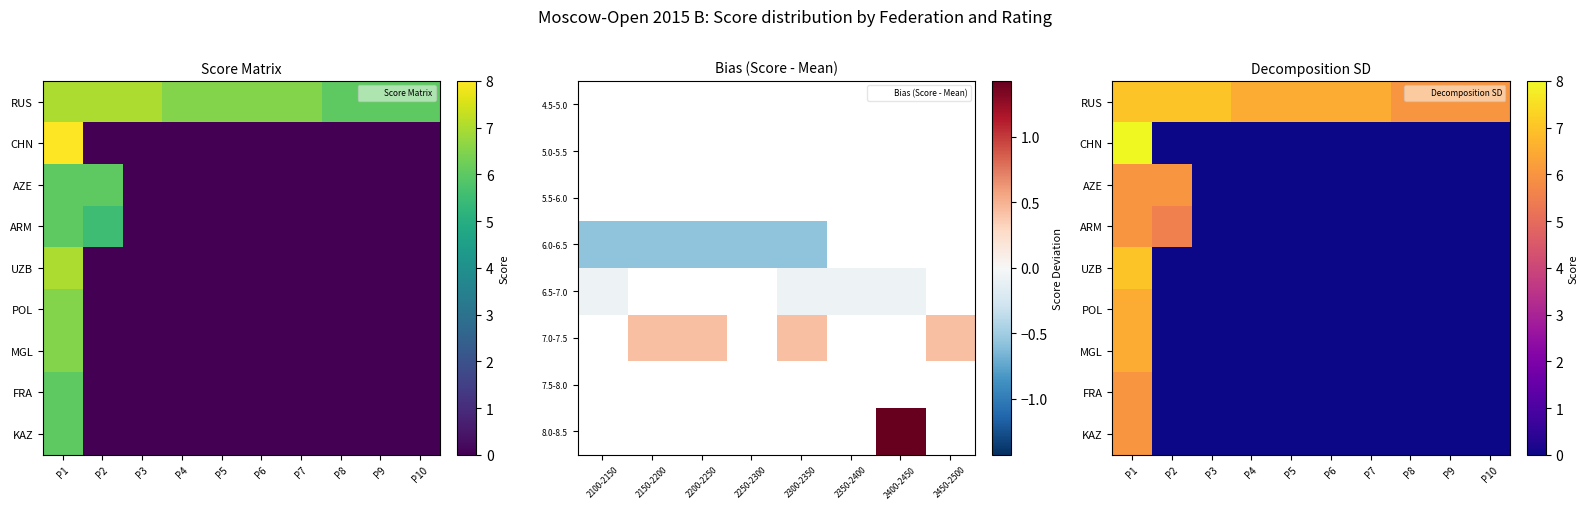

Rank the series by their maximum value, from highest to lowest.

CHN, RUS, UZB, POL, MGL, AZE, ARM, FRA, KAZ